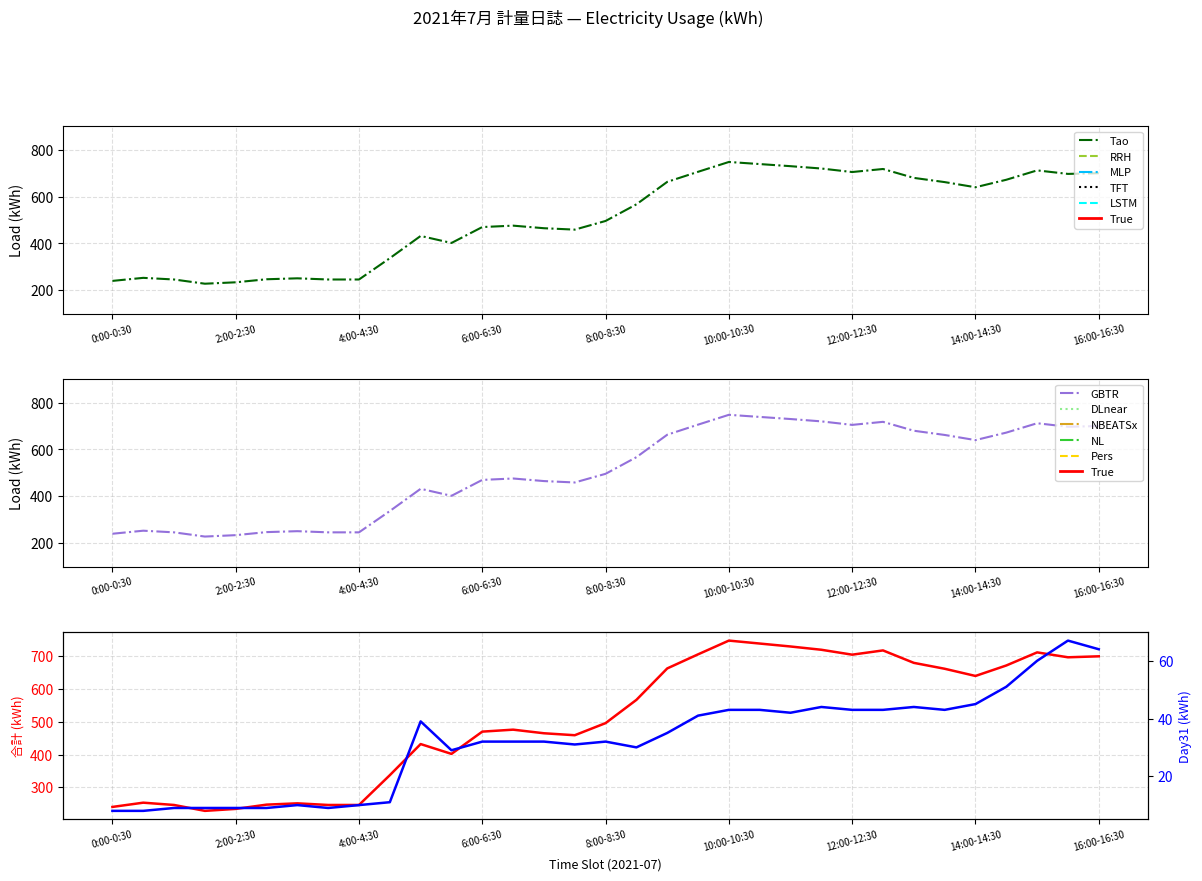

What is the maximum value for Tao?

748